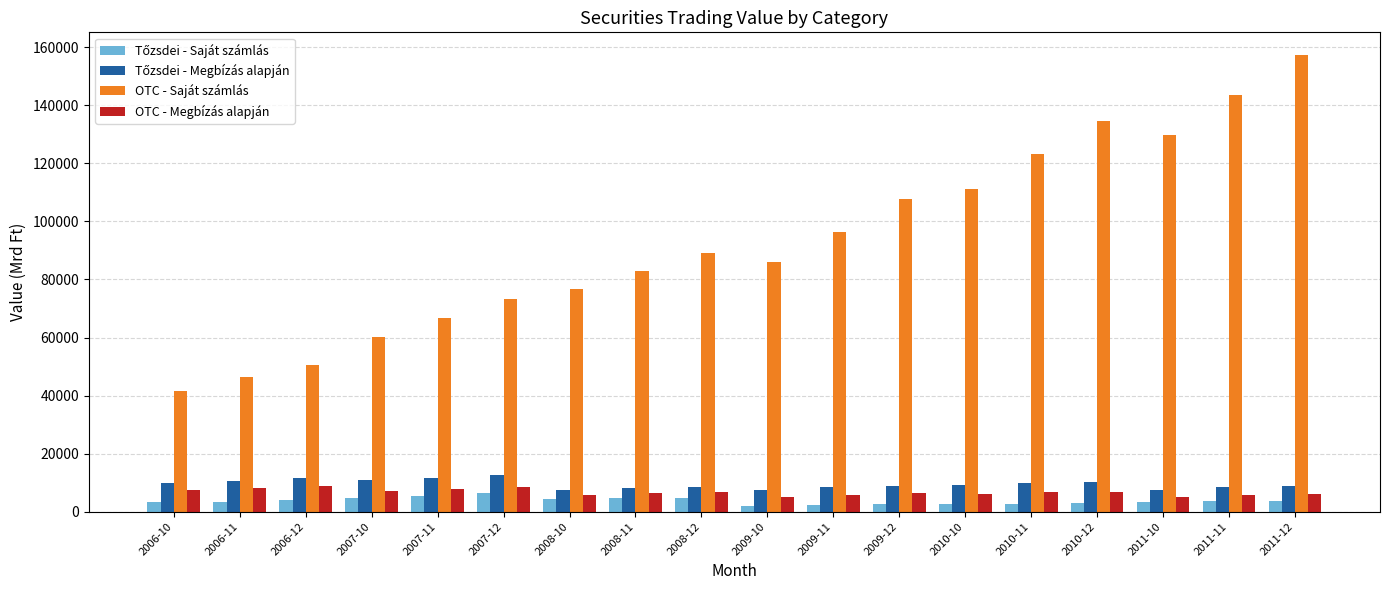

What is the sum of the OTC - Saját számlás values at 2008-10 and 2011-10?

206341.2